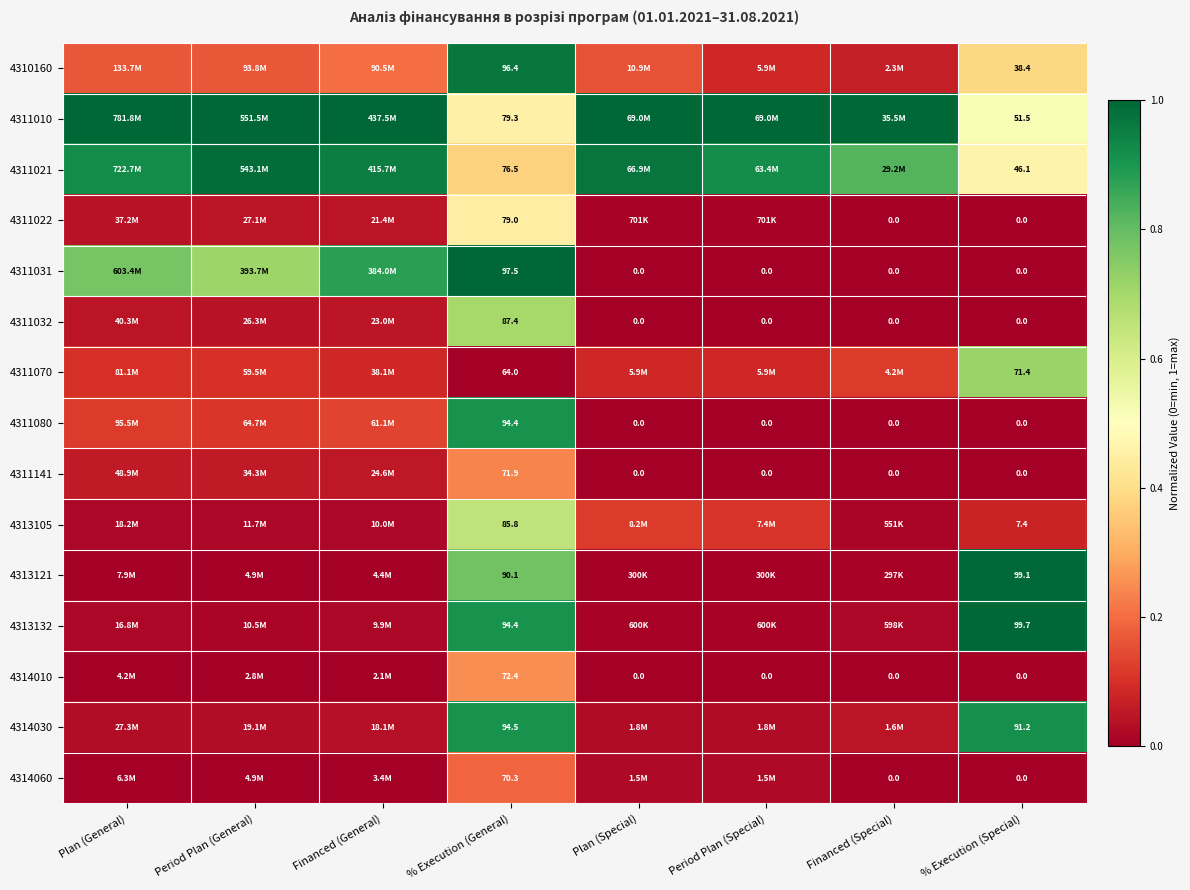

At % Execution (Special), list the series in order from largest to smallest.

4313132, 4313121, 4314030, 4311070, 4311010, 4311021, 4310160, 4313105, 4311022, 4311031, 4311032, 4311080, 4311141, 4314010, 4314060